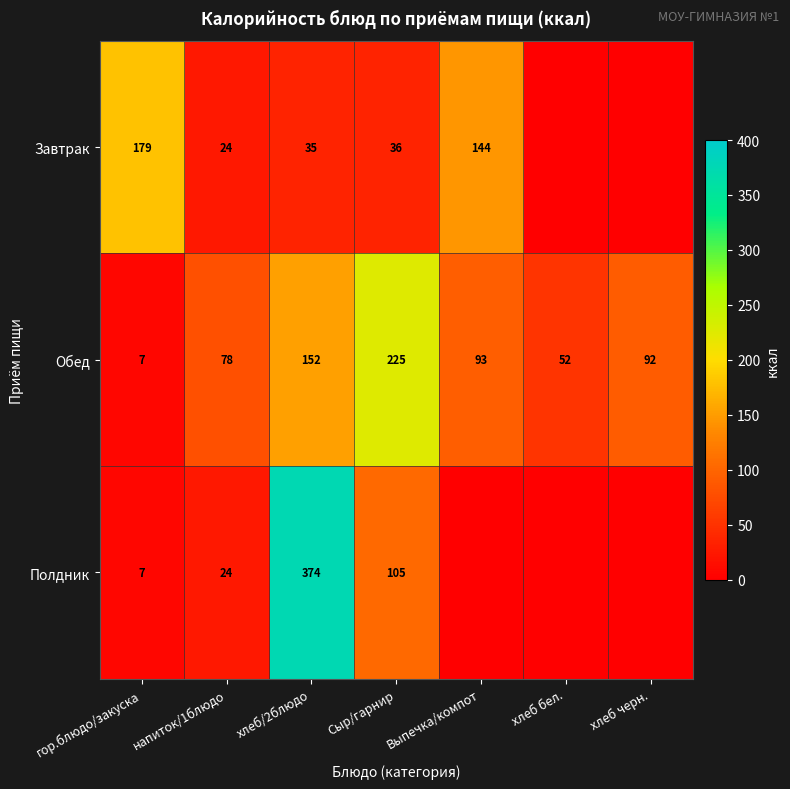

What is the sum of the Обед values at напиток/1блюдо and гор.блюдо/закуска?

85